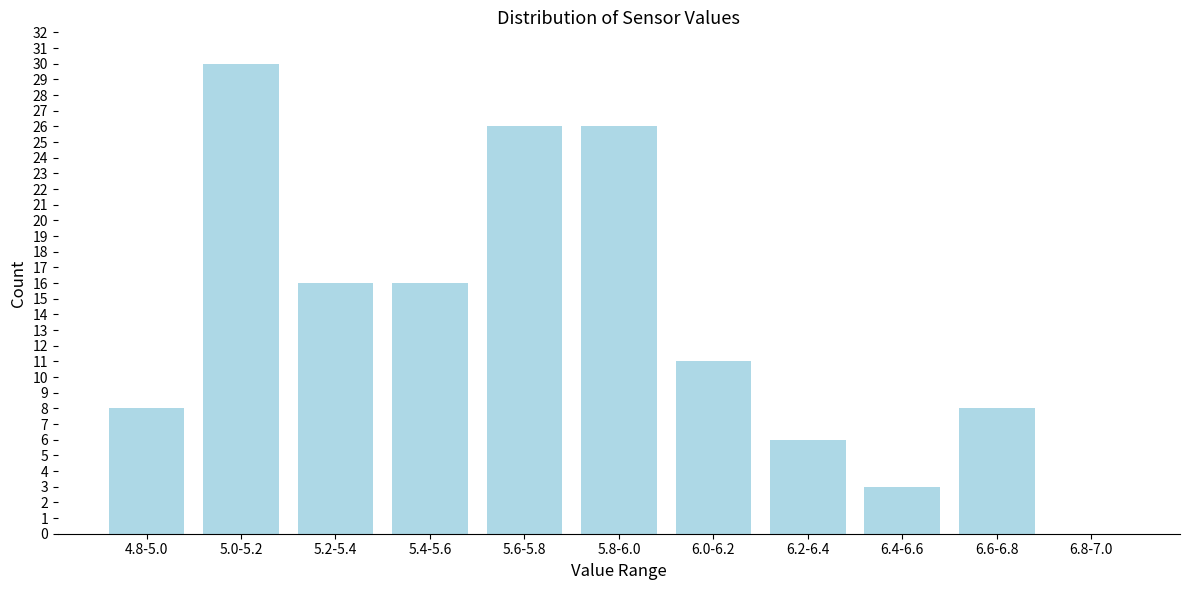

Reading left to right, extract all data points from this chart.

4.8-5.0=8	5.0-5.2=30	5.2-5.4=16	5.4-5.6=16	5.6-5.8=26	5.8-6.0=26	6.0-6.2=11	6.2-6.4=6	6.4-6.6=3	6.6-6.8=8	6.8-7.0=0